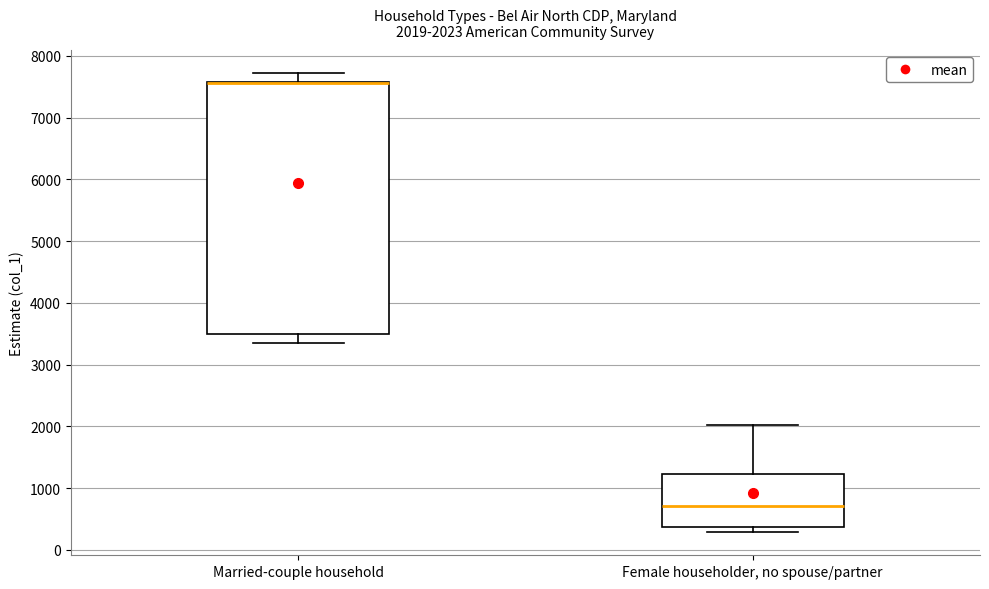

Which box is the tallest, from its lower edge to its upper edge?

Married-couple household